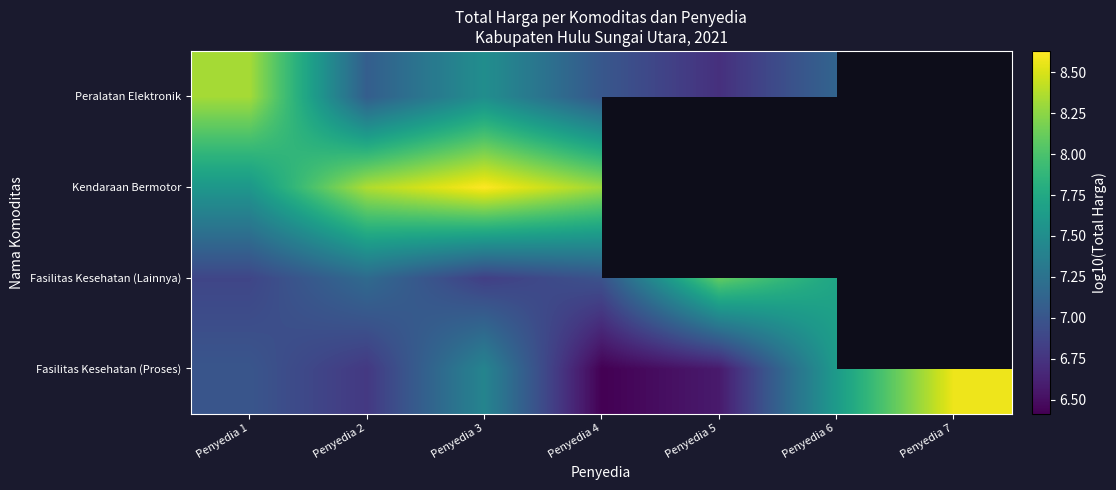

At which category is the sum across all series the highest?

Penyedia 3